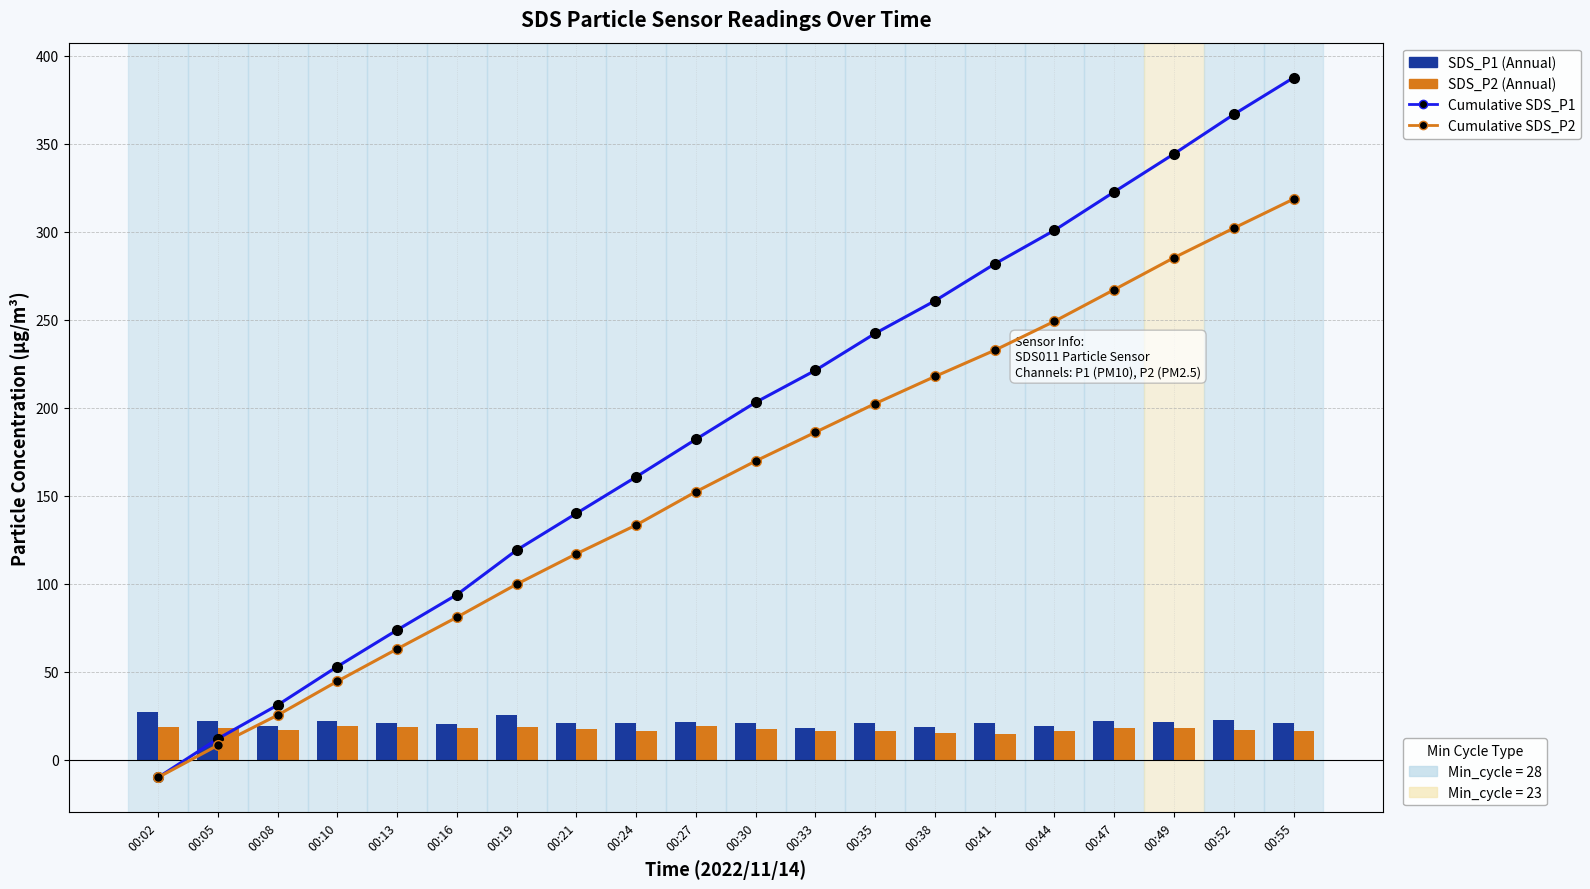

What are all the series names shown in the legend?

Cumulative SDS_P1, Cumulative SDS_P2, SDS_P1, SDS_P2